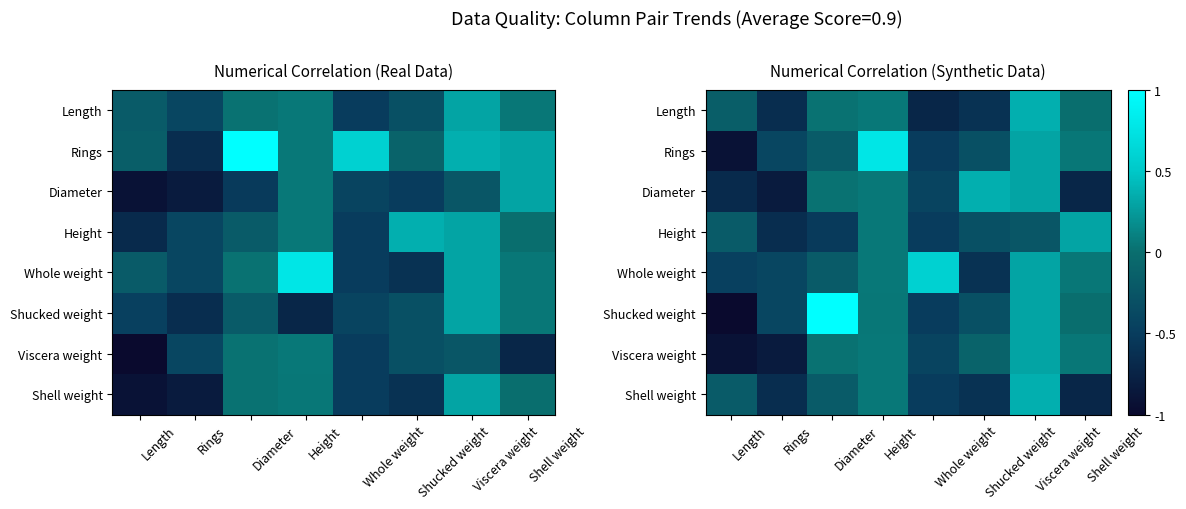

At which label does Whole weight first exceed 0?

Height